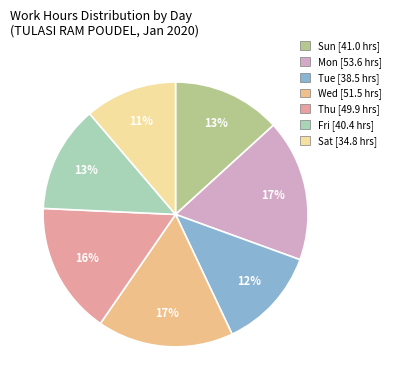

Does any single category account for the majority?

No